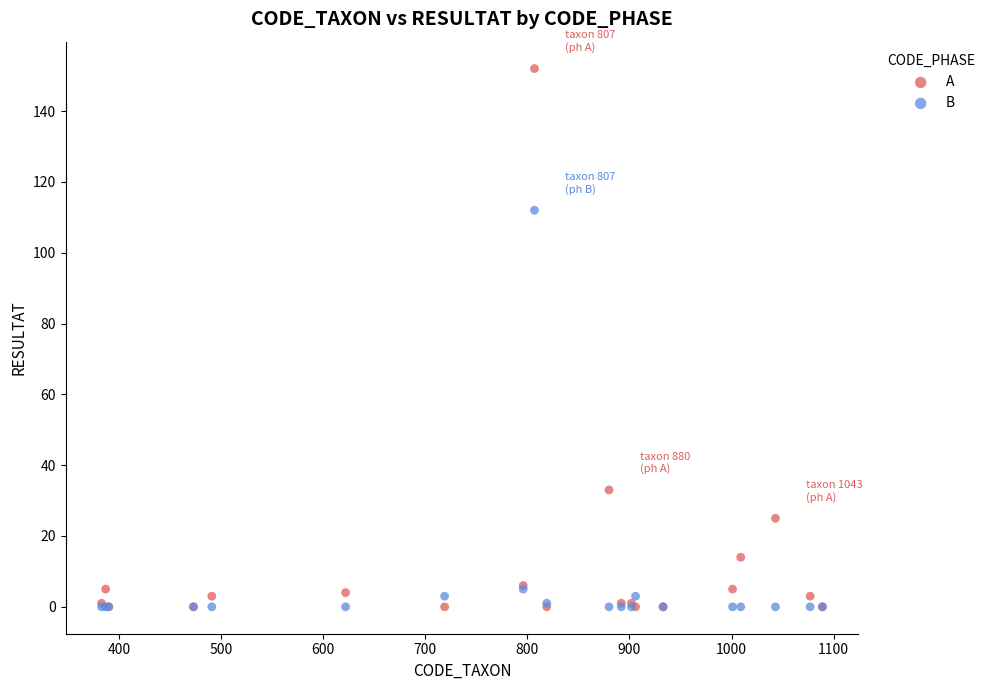

Which series has the widest spread of Y values?

A